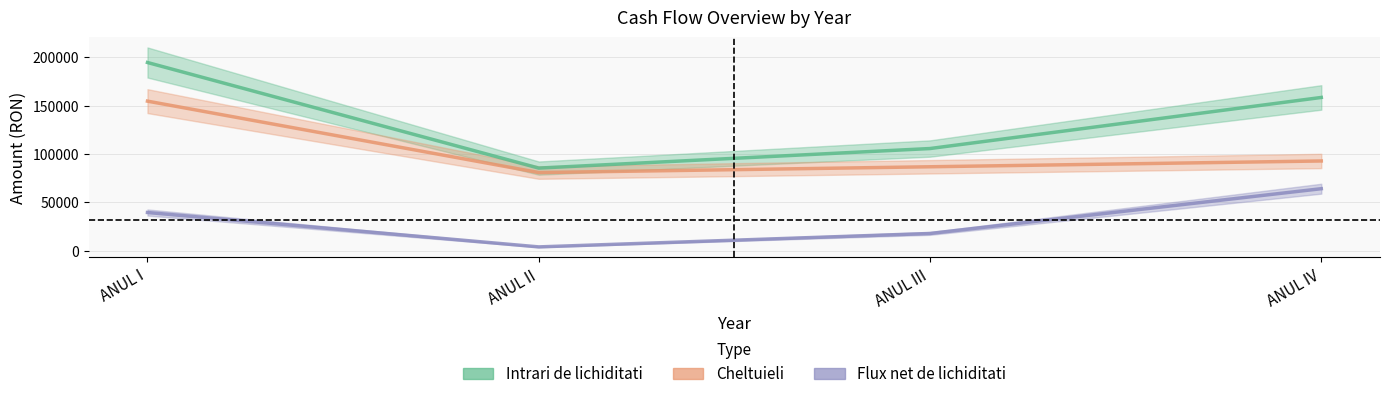

How many values in the Intrari de lichiditati series are below 158625?

2